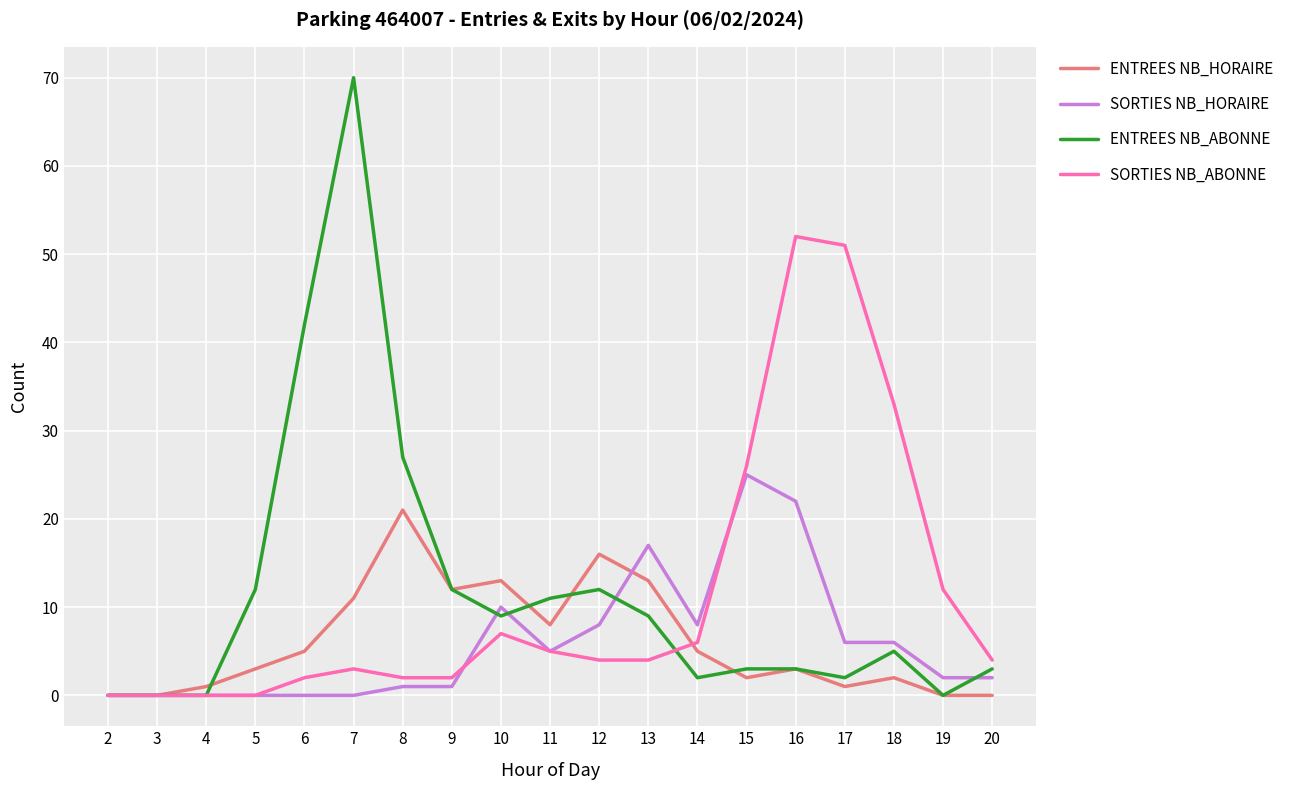

True or false: ENTREES NB_ABONNE and SORTIES NB_ABONNE intersect in this chart.

True